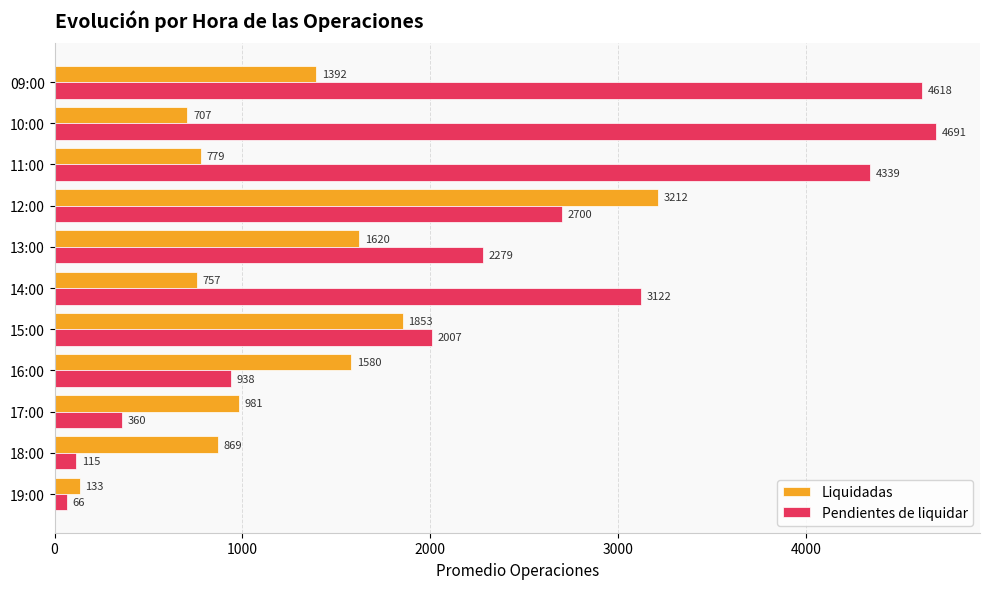

How many data points does each series have?

11